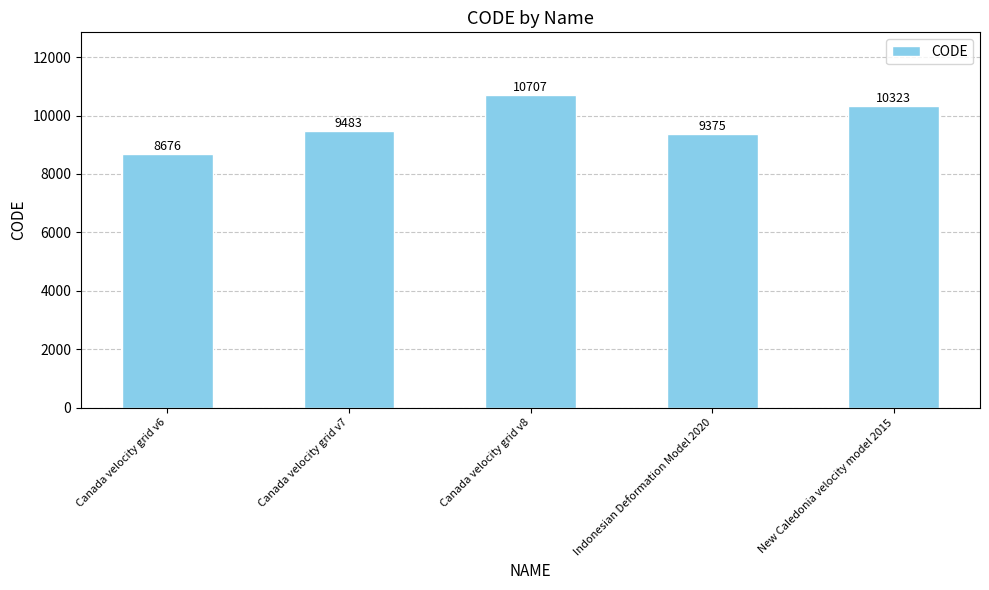

Rank the categories by value from lowest to highest.

Canada velocity grid v6, Indonesian Deformation Model 2020, Canada velocity grid v7, New Caledonia velocity model 2015, Canada velocity grid v8